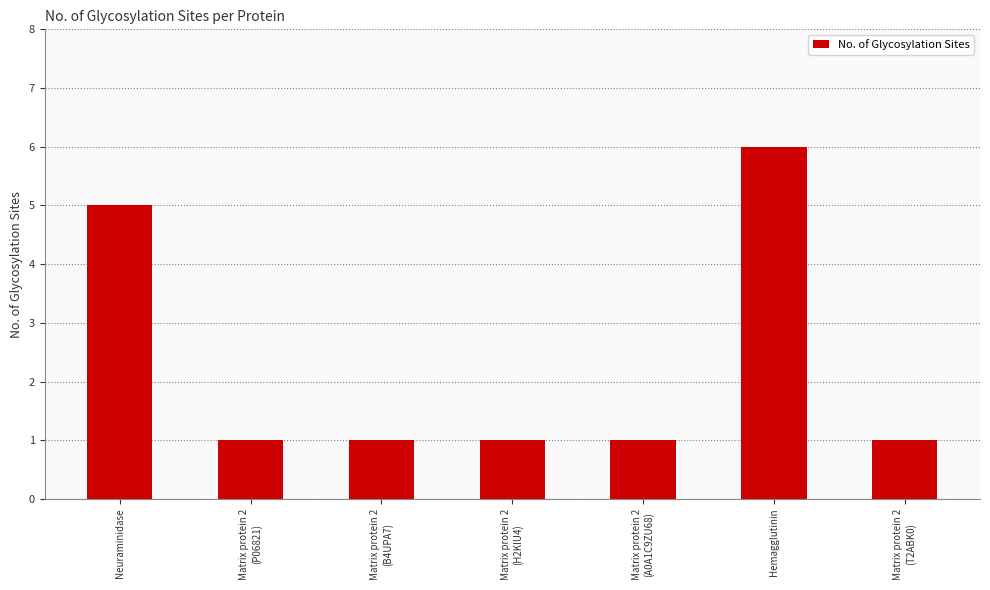

What is the sum of all values?

16